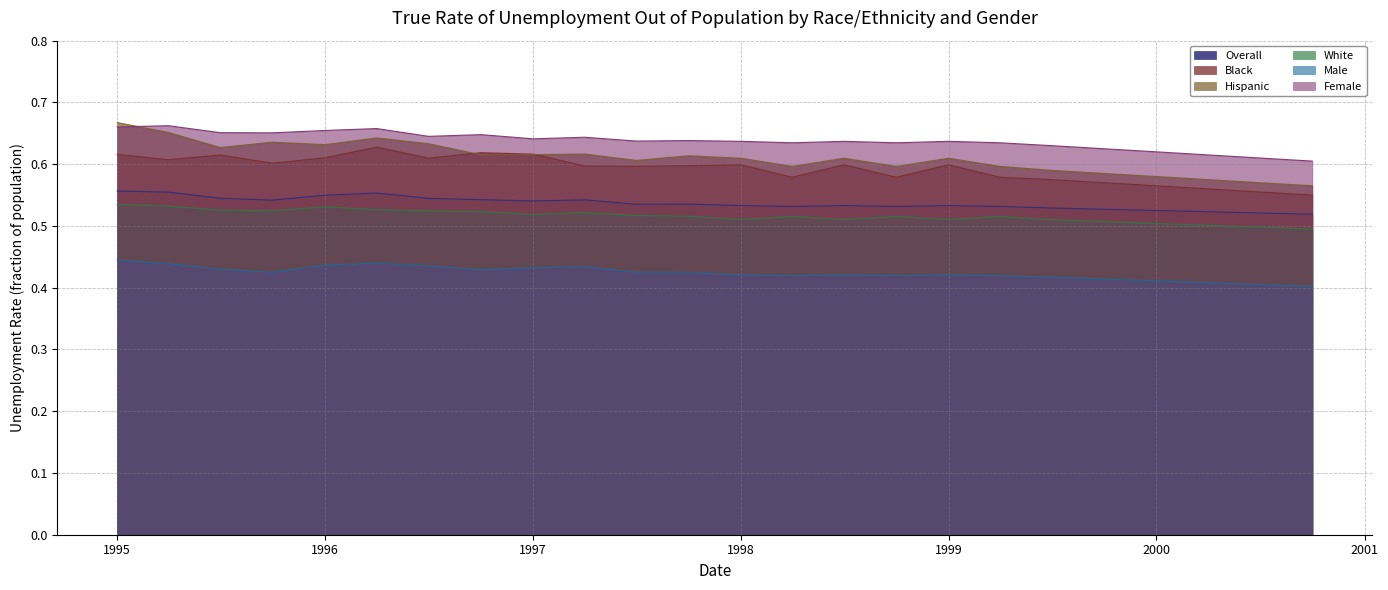

True or false: White and Hispanic cross at least once.

False